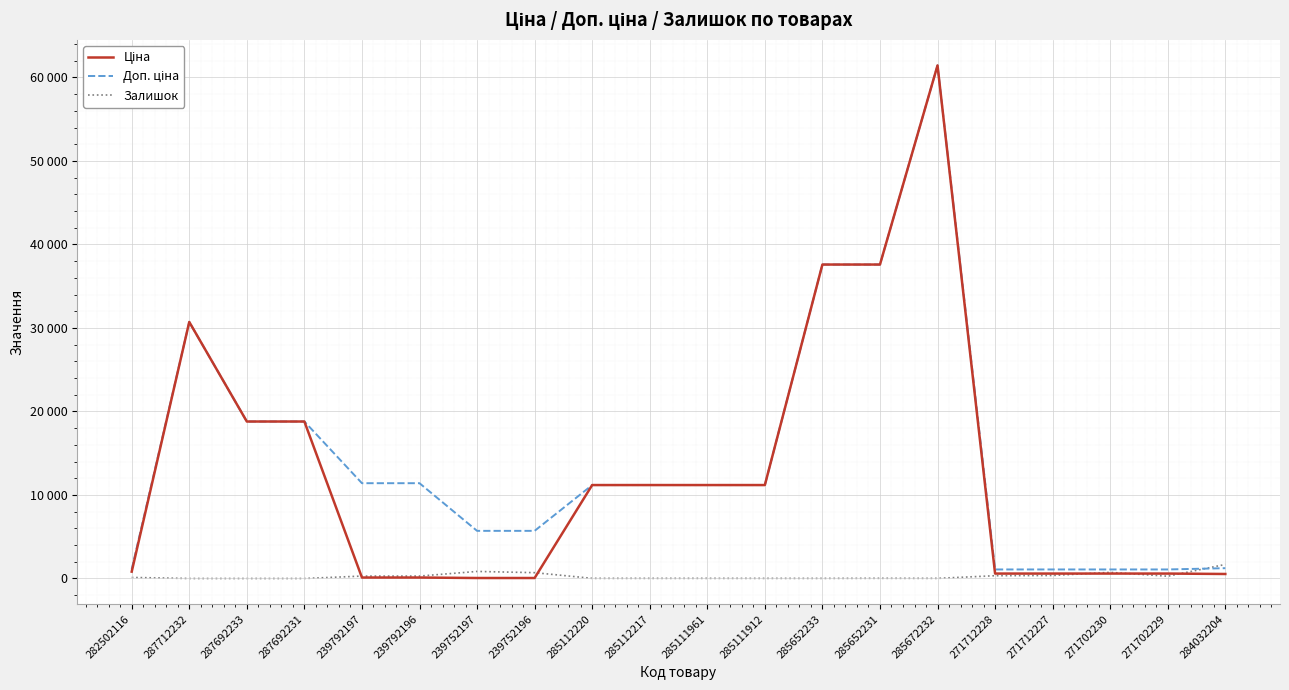

Between which two adjacent categories do Доп. ціна and Залишок first intersect?

271702229 and 284032204